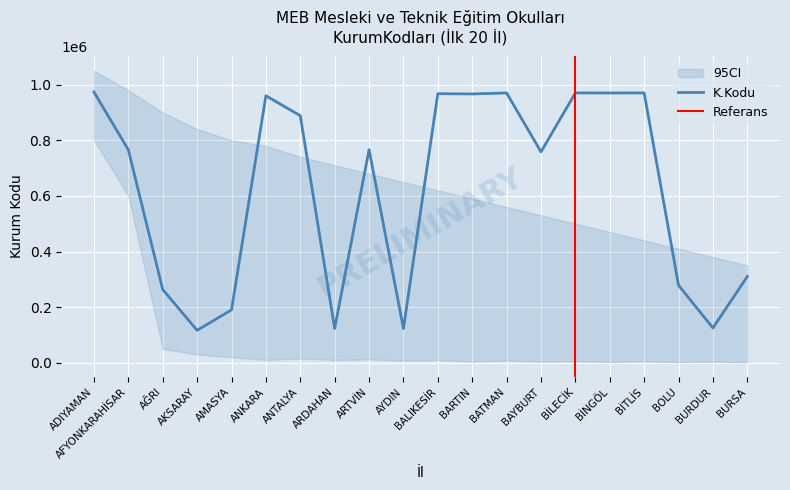

Where is the data nearest to the value 545000?

BAYBURT